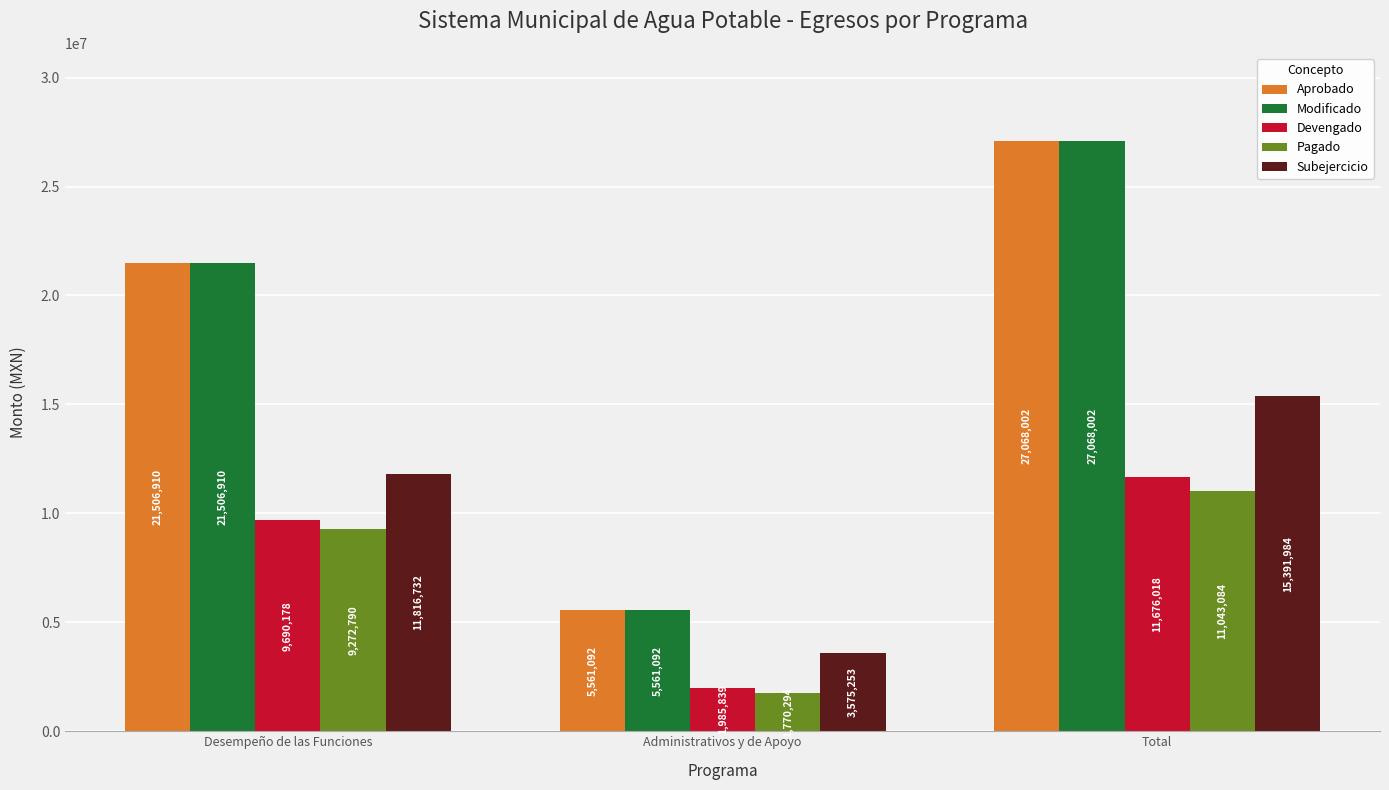

True or false: Subejercicio has a value of 3575252.5 at Administrativos y de Apoyo.

True